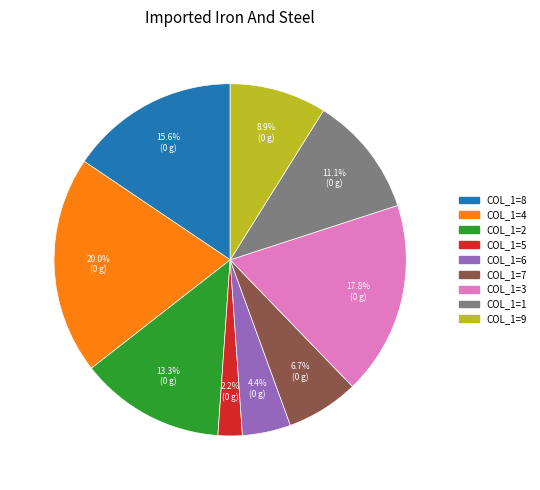

Is there any slice that represents more than half of the pie?

No